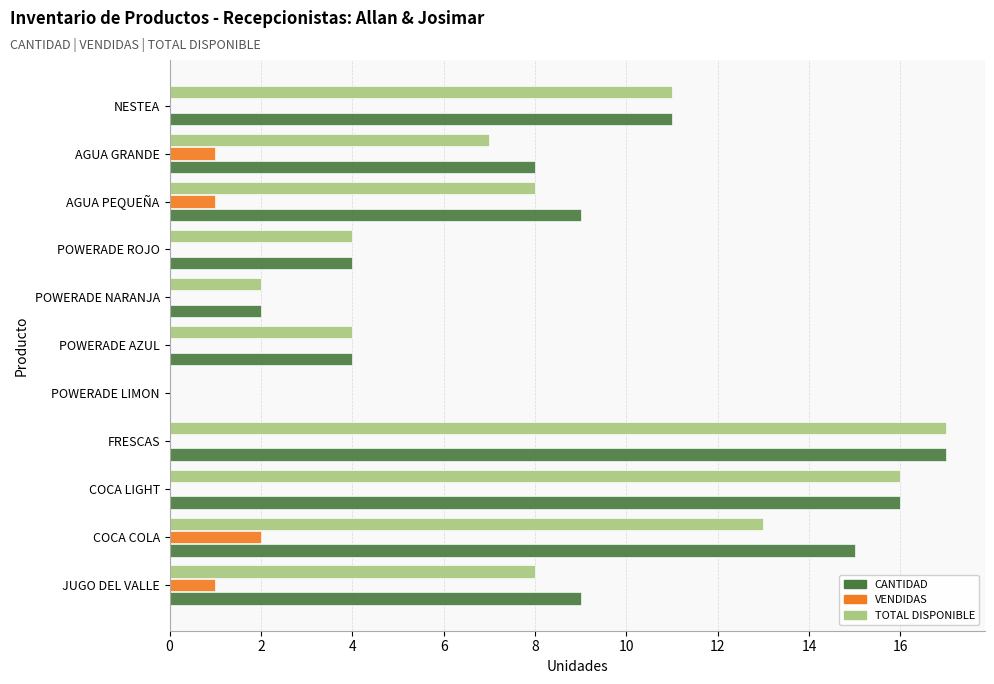

How many data points does each series have?

11